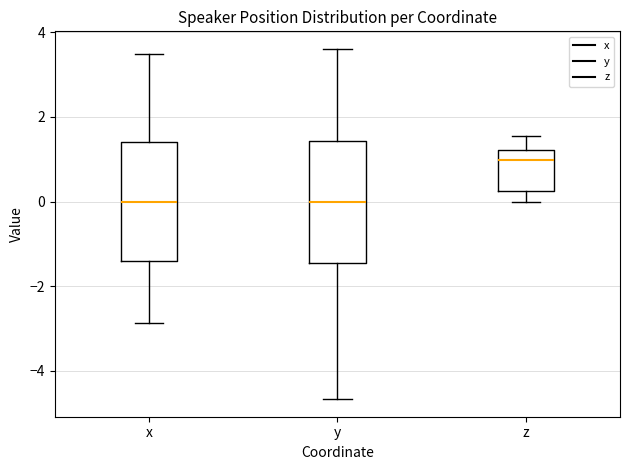

Reading left to right, transcribe this box plot: for each box, give where its median line is, the range the box spans, and where its two whiskers end, as read against the y-axis. The values are not printed on the chart, so give them approximately, as read against the axis.

x: median 0.0, box -1.4 to 1.4, whiskers -2.8 to 3.4
y: median 0.0, box -1.4 to 1.4, whiskers -4.6 to 3.6
z: median 1.0, box 0.2 to 1.2, whiskers 0.0 to 1.6